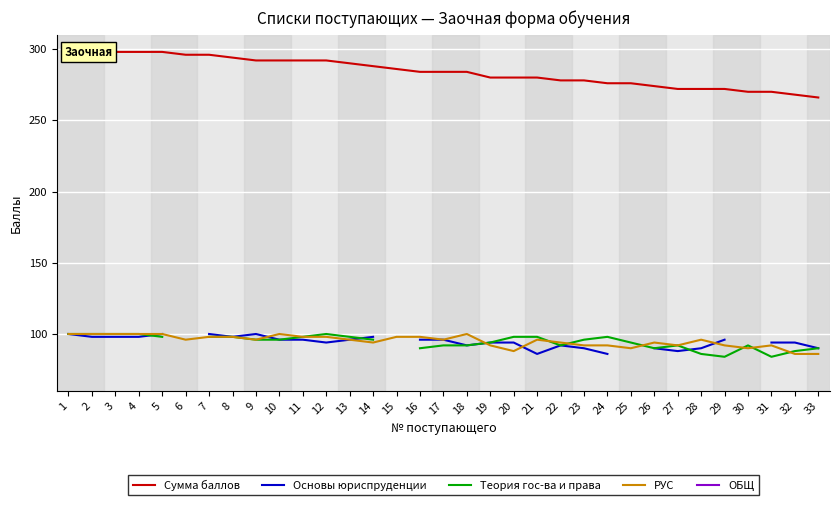

Does the chart display data point markers on the line(s)?

No